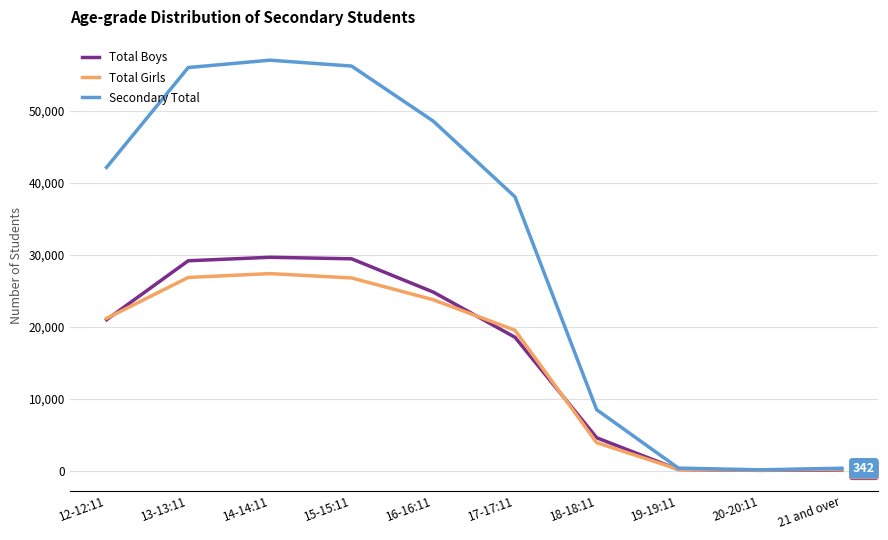

What is the lowest value of the Total Girls series?

72